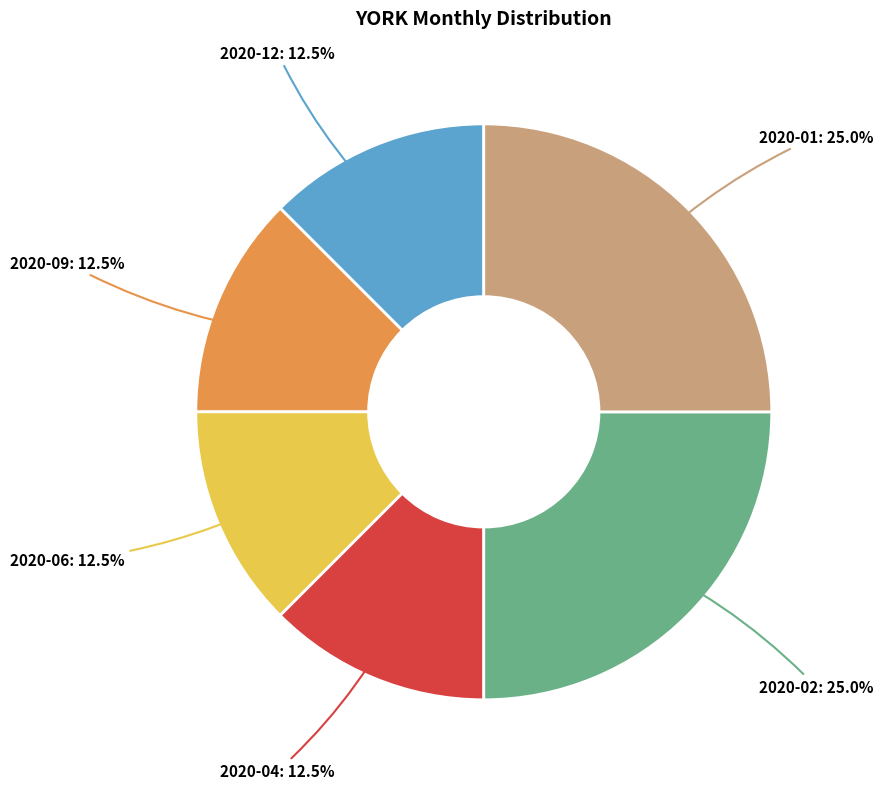

To the nearest percent, what is the average slice percentage?

17%